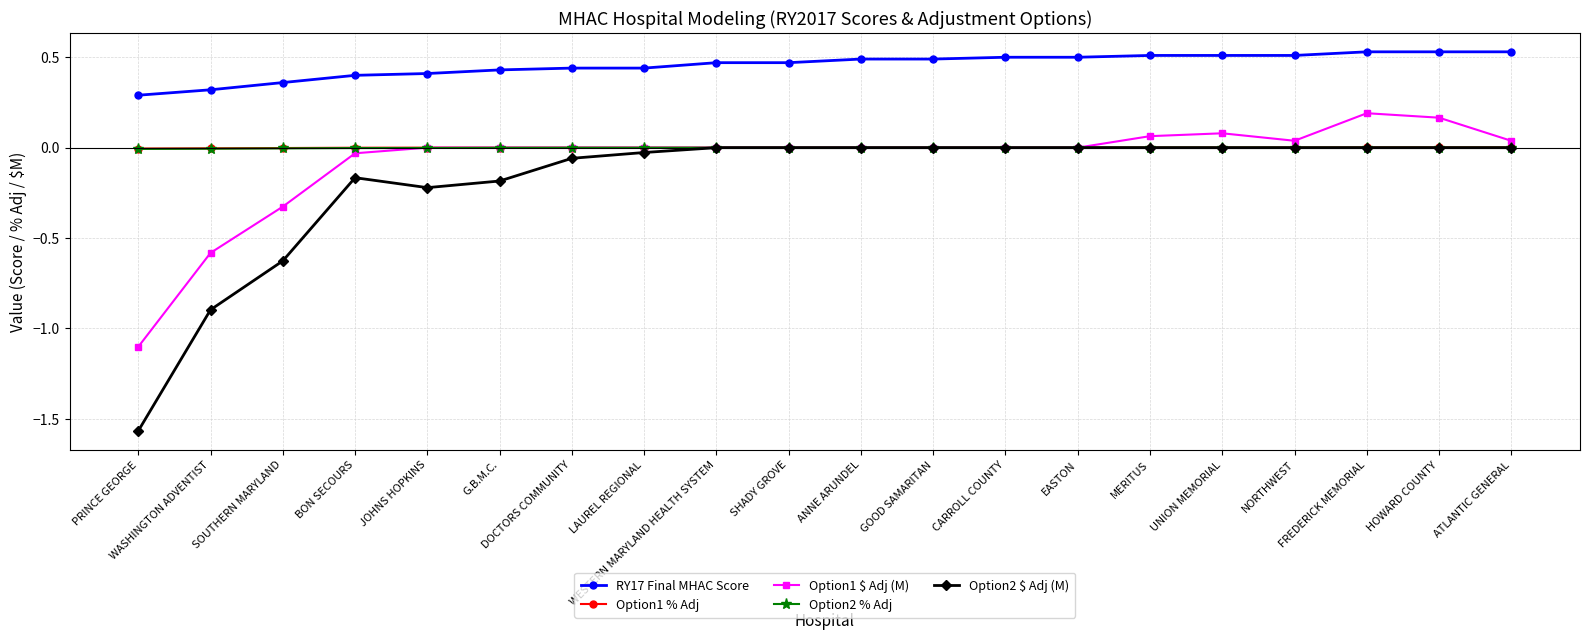

What is the label of the 3rd point from the right?

FREDERICK MEMORIAL